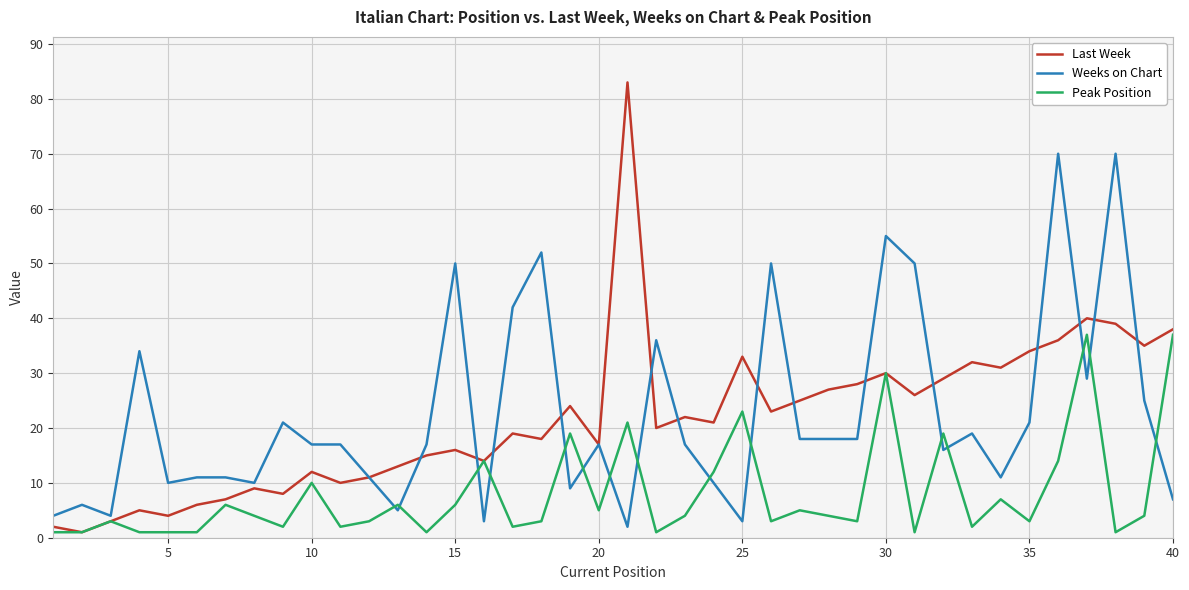

What is the highest value of the Last Week series?

83